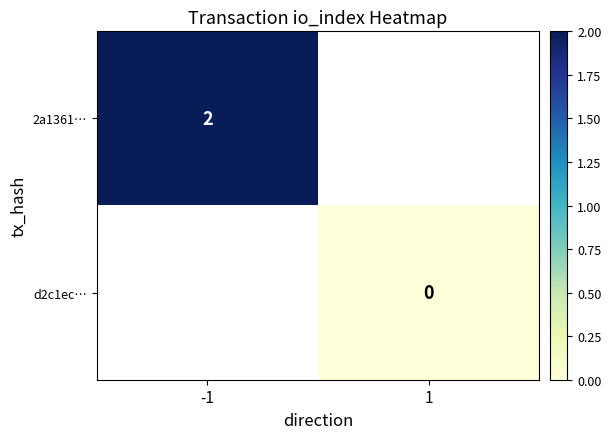

At how many categories does at least one series exceed 0?

1